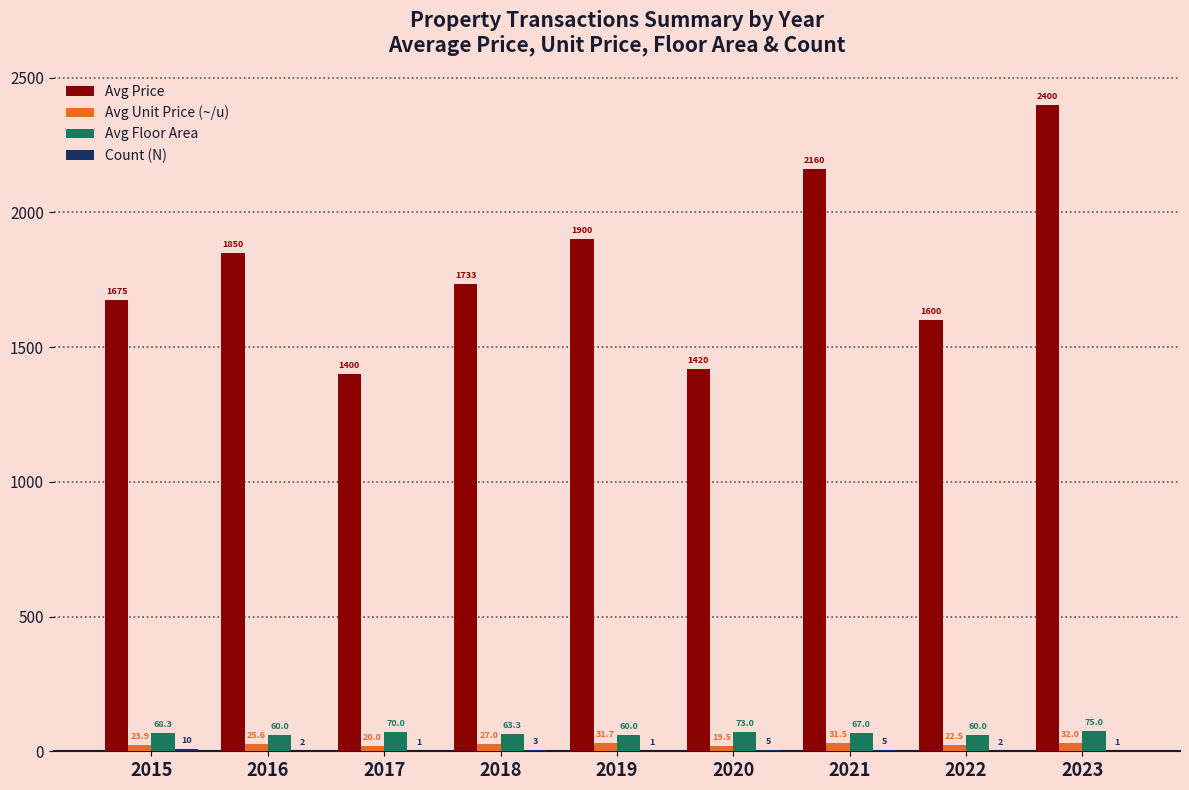

How many series are shown in this chart?

4